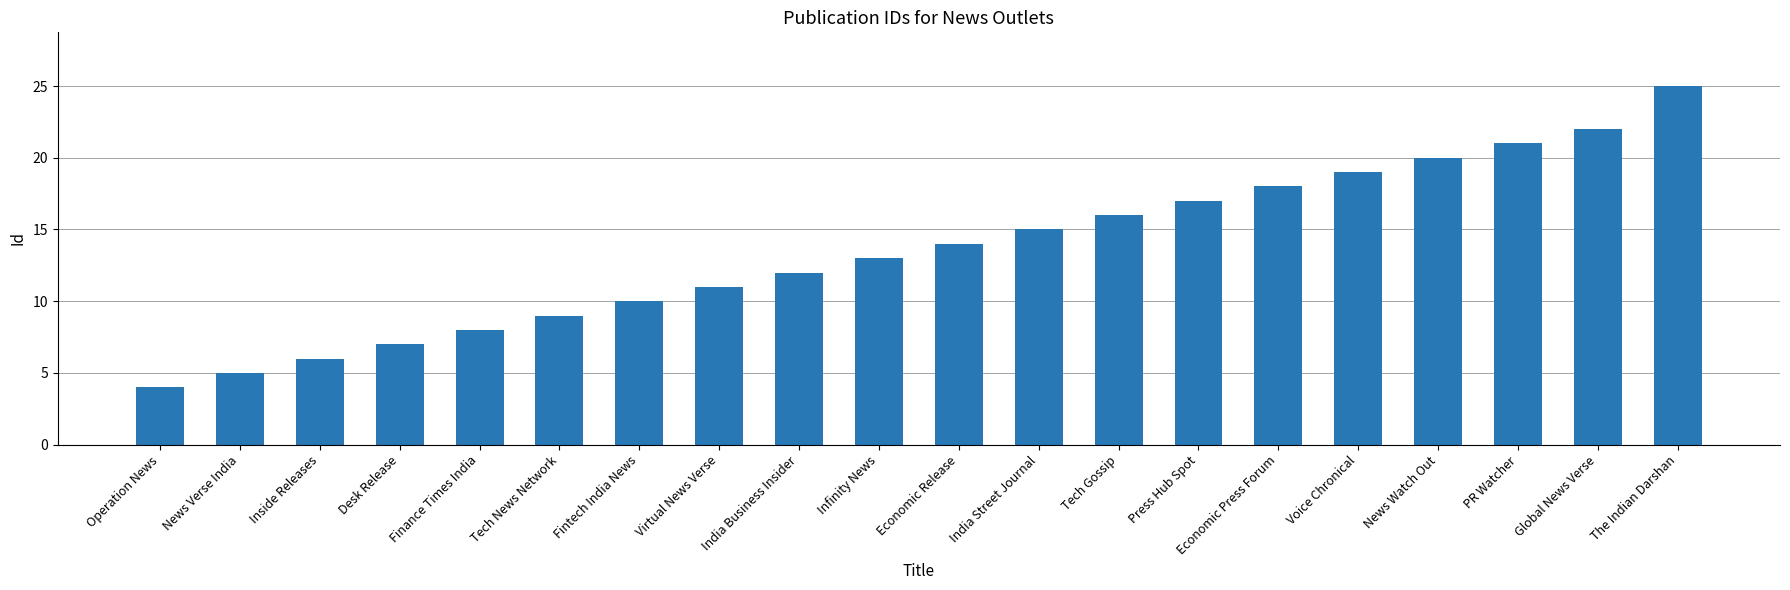

What is the change in value from Operation News to Press Hub Spot?

+13